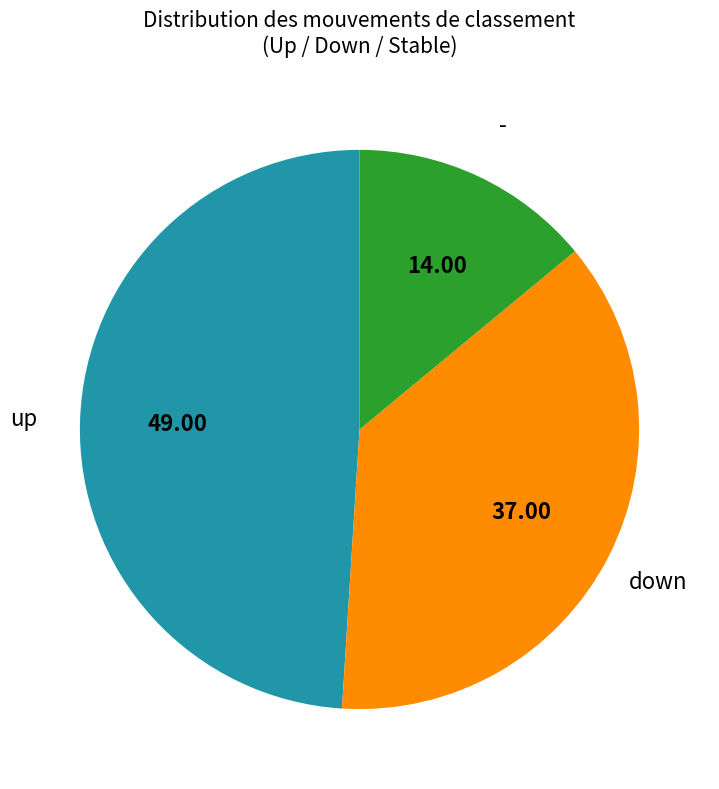

Is the sum of down and up greater than half?

Yes